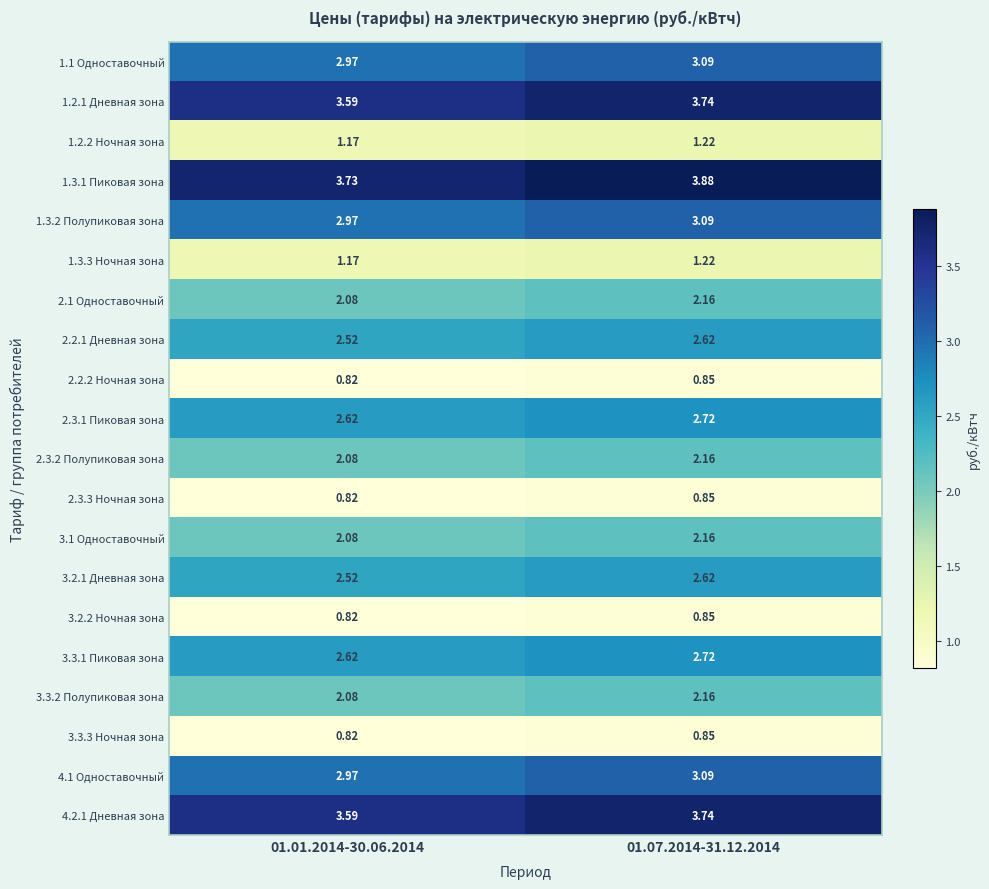

Is the value of 2.3.1 Пиковая зона at 01.01.2014-30.06.2014 greater than the value of 1.2.1 Дневная зона at 01.01.2014-30.06.2014?

No